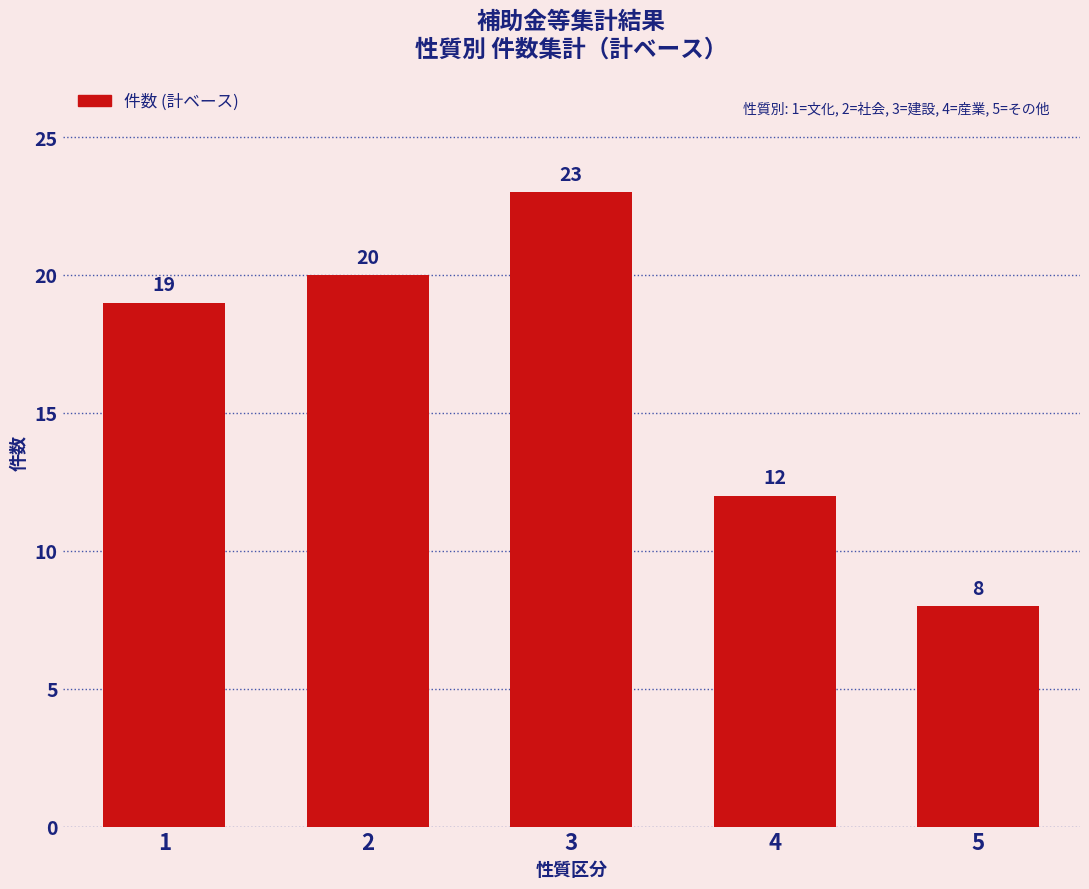

Rank the categories by value from lowest to highest.

5, 4, 1, 2, 3